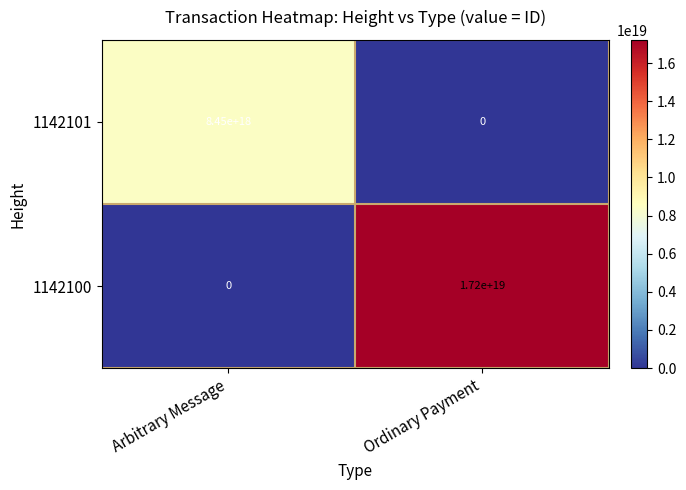

Which series has the largest total across all categories?

1142100